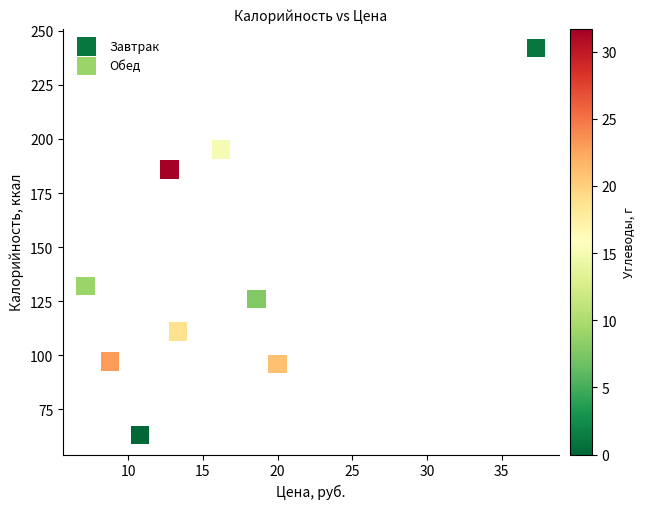

What are all the series names shown in the legend?

Завтрак, Обед